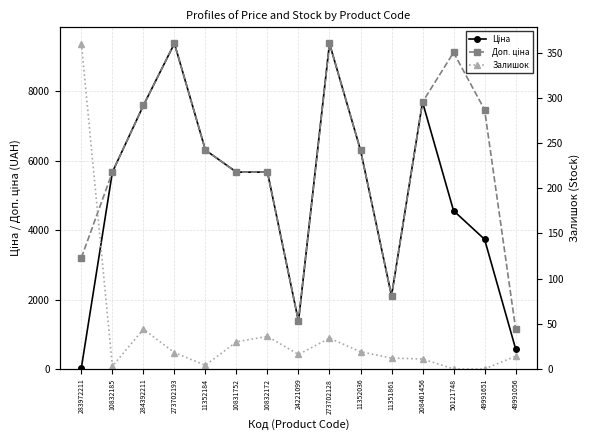

Where is Залишок nearest to the value 180?

284392211